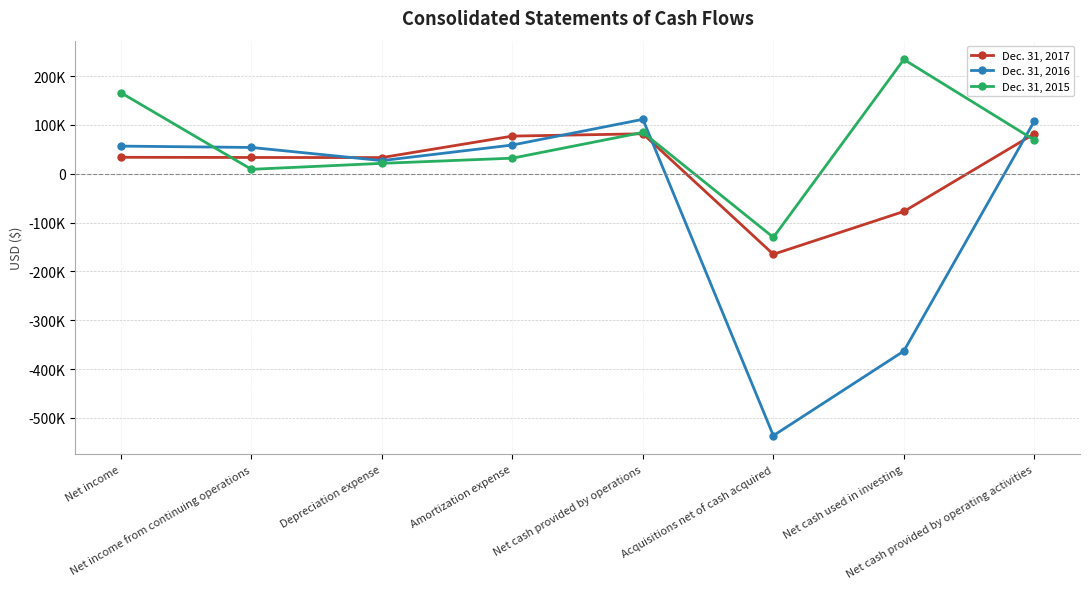

Rank the series by their average value, from highest to lowest.

Dec. 31, 2015, Dec. 31, 2017, Dec. 31, 2016